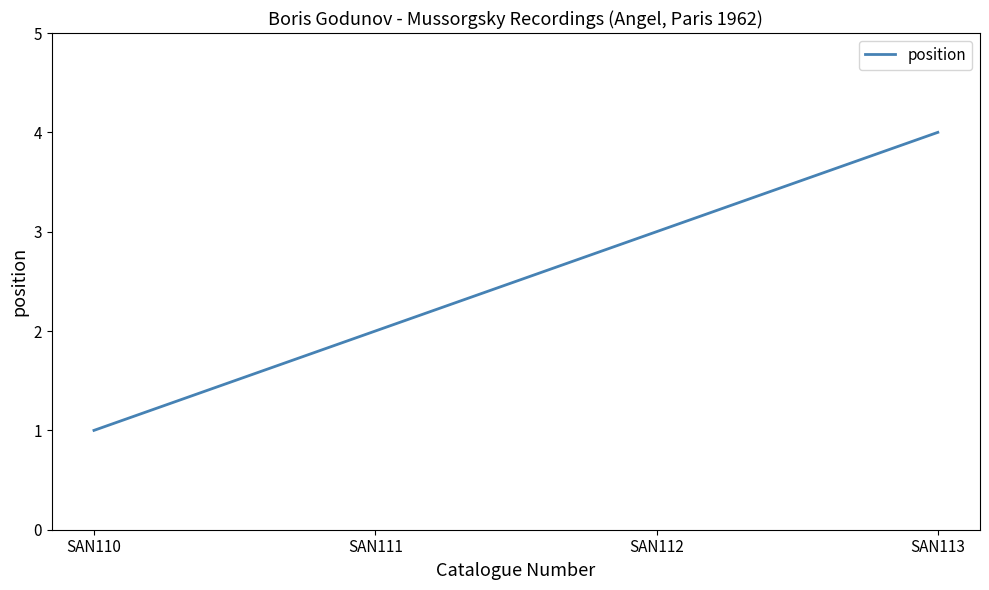

Approximately how many times larger is the value at SAN111 compared to SAN112?

0.7